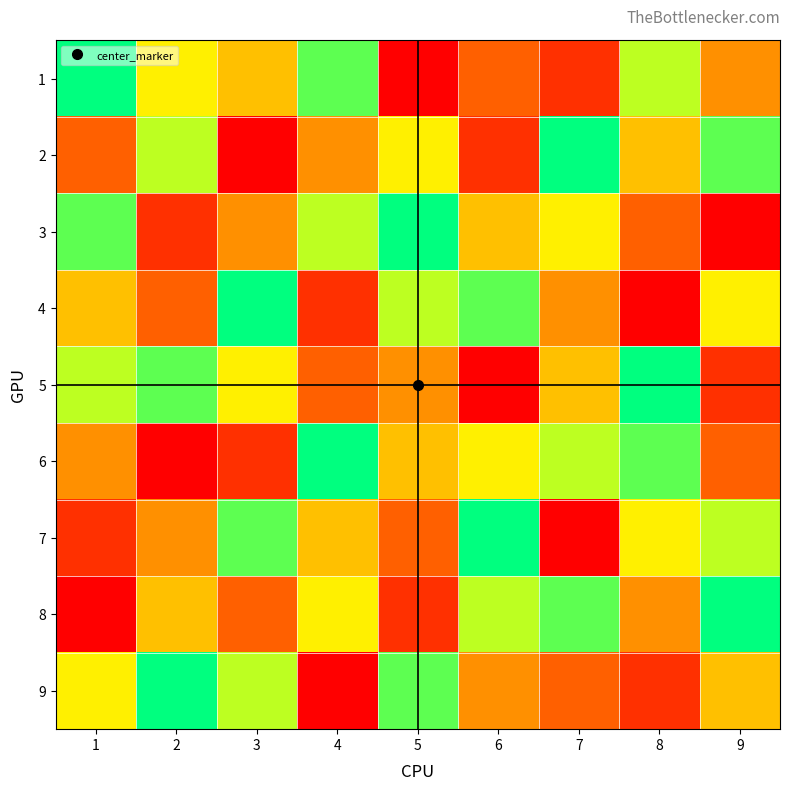

List the series in order of their peak value, highest first.

1, 2, 3, 4, 5, 6, 7, 8, 9